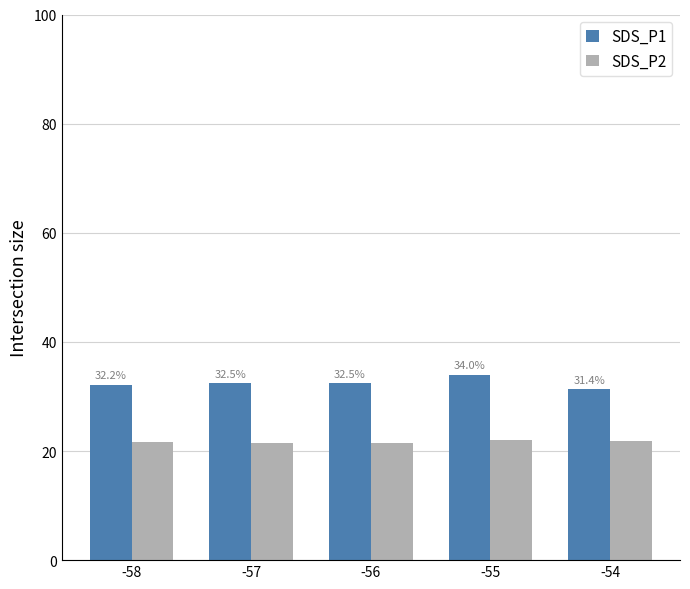

What is the difference between the second highest and minimum values in the SDS_P2 series?

0.4